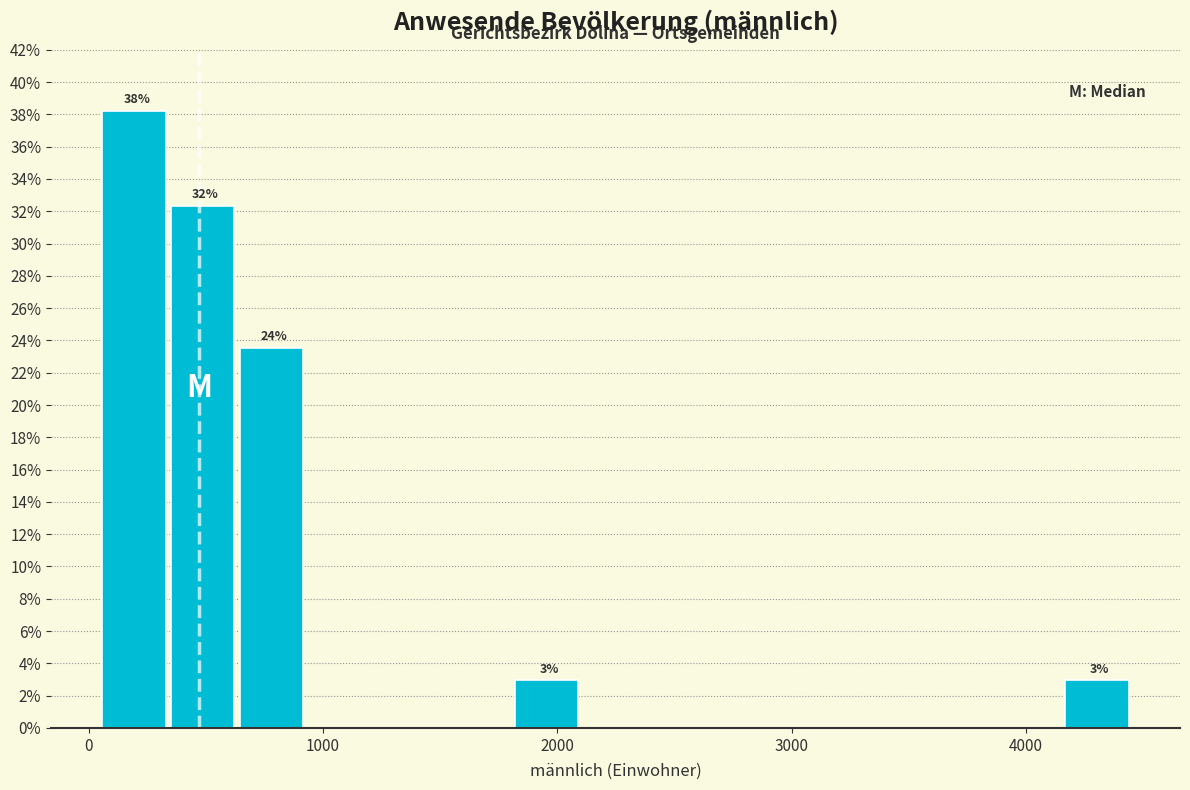

Around what value on the x-axis is the tallest bar? Give the approximate position of its centre, as read against the axis.

200